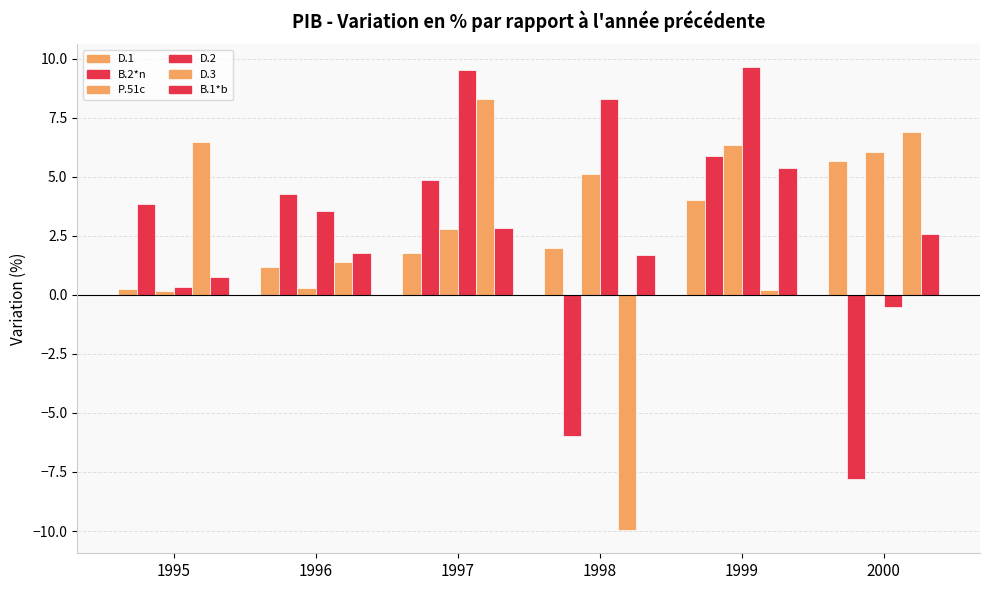

What is the spread (max minus min) of values at 1998?

18.3